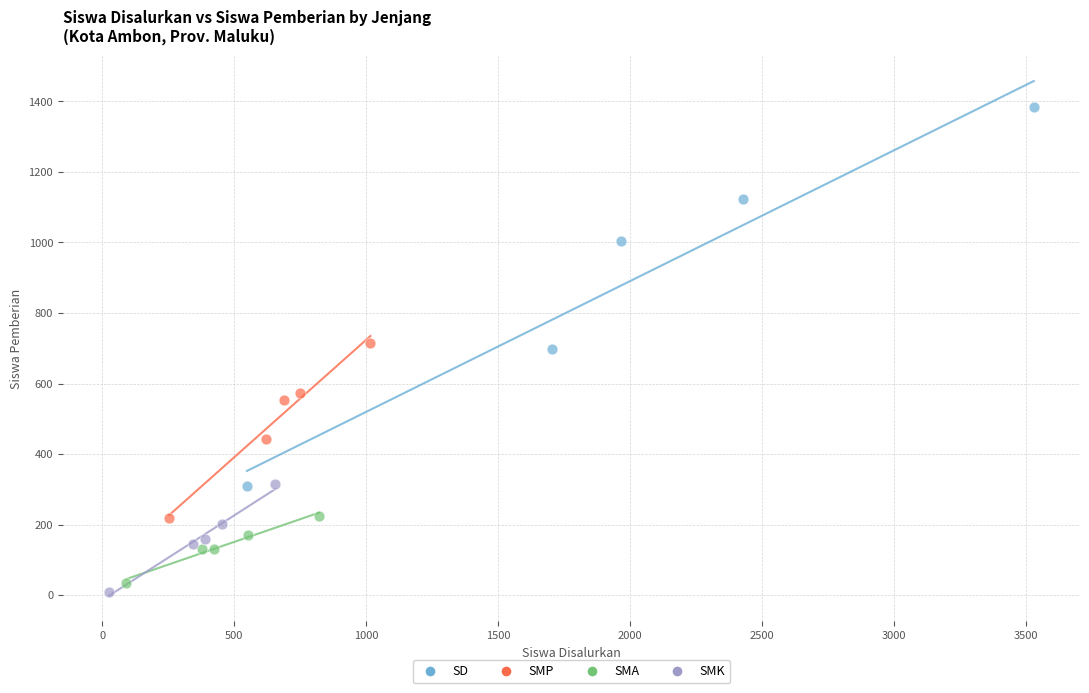

Which series reaches the maximum Y coordinate?

SD